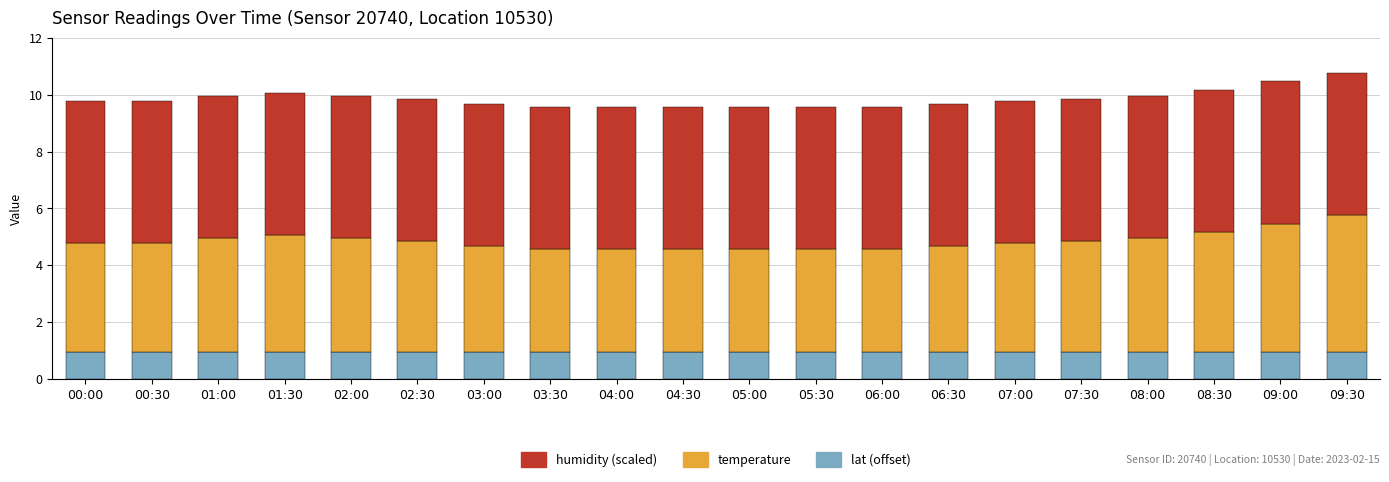

What are all the series names shown in the legend?

humidity (scaled), temperature, lat (offset)